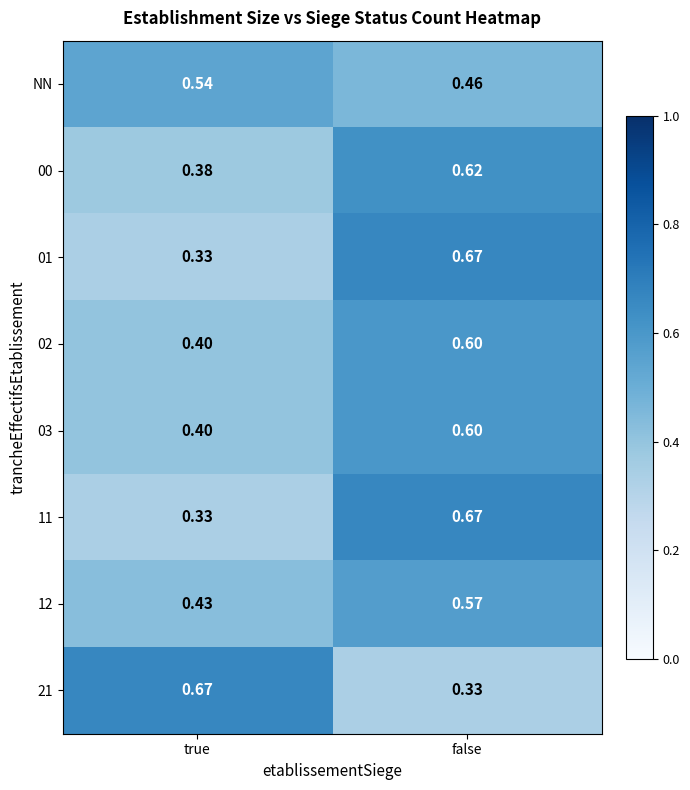

Is the value of 21 at false greater than the value of 03 at false?

No